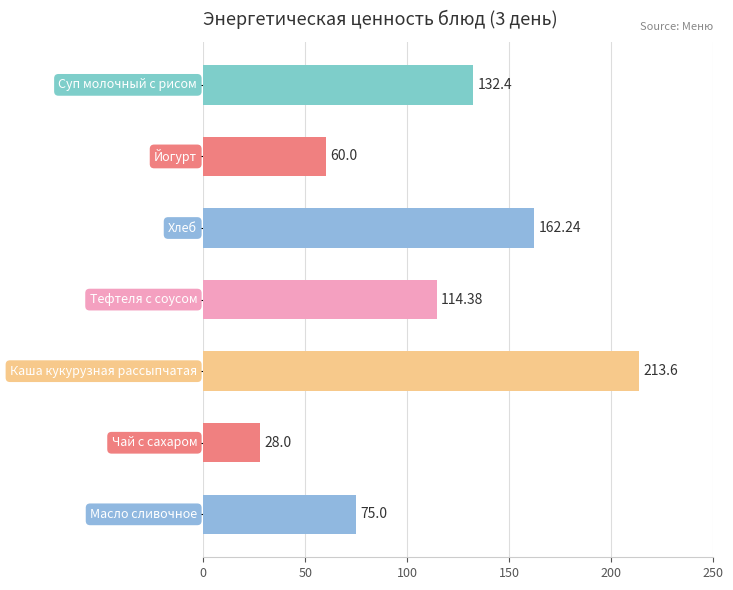

What is the difference between the maximum and minimum values?

185.6